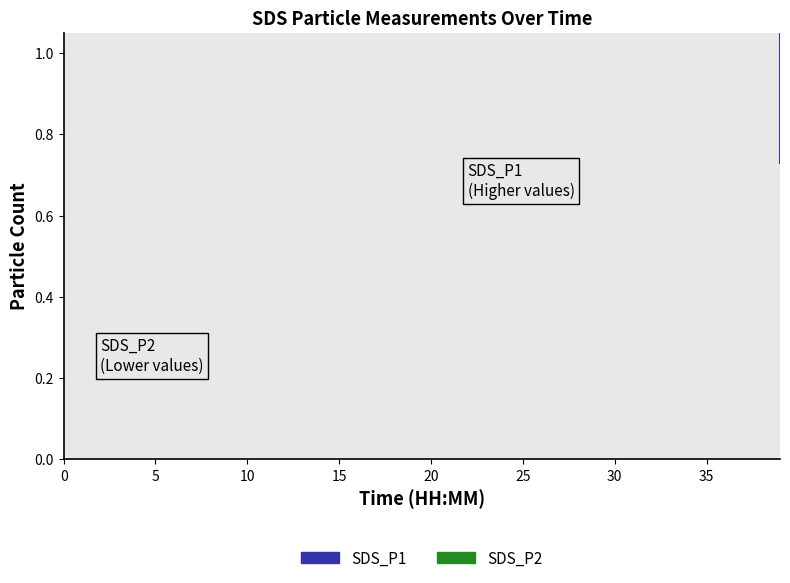

True or false: SDS_P2 has a value of 3.7 at 31.

False